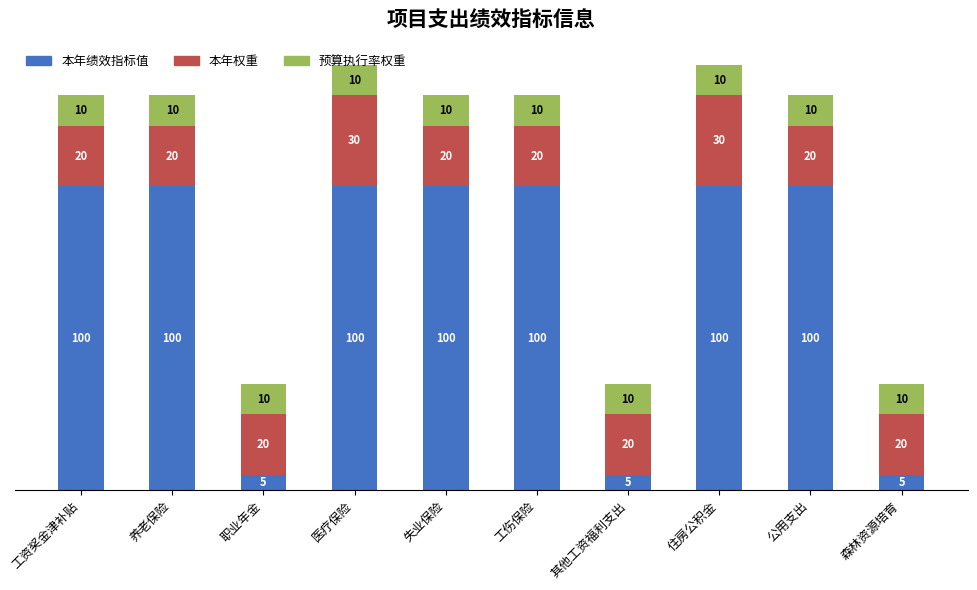

What is the lowest value of the 本年绩效指标值 series?

5